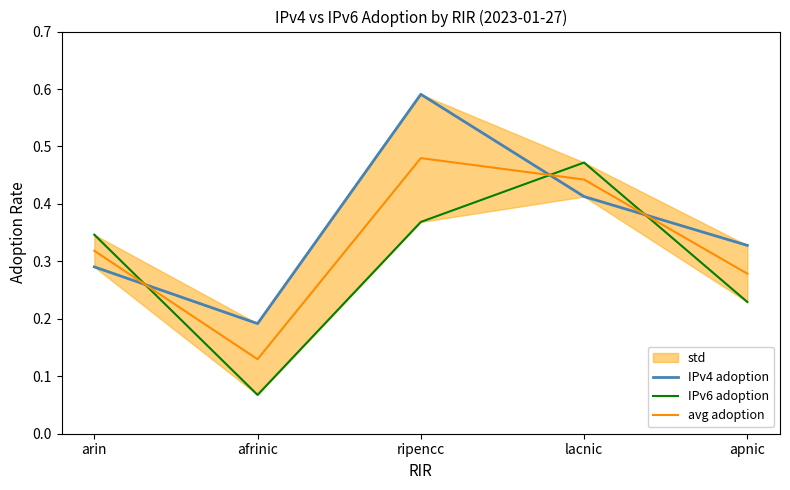

List the labels in order of IPv4 adoption value, largest first.

ripencc, lacnic, apnic, arin, afrinic